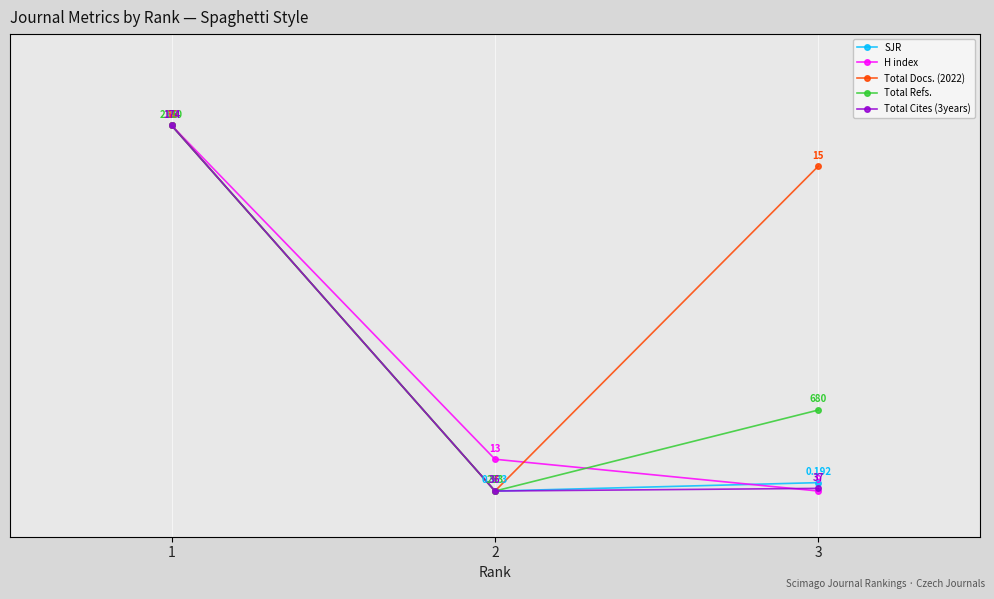

Which category has the lowest value in the SJR series?

2